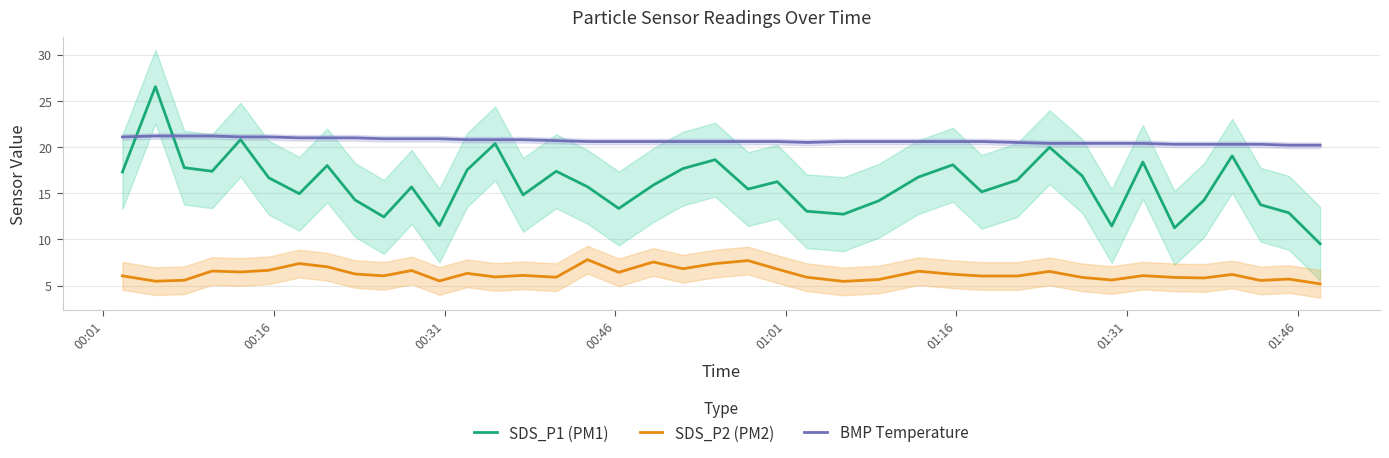

True or false: SDS_P2 (PM2) and BMP Temperature cross at least once.

False